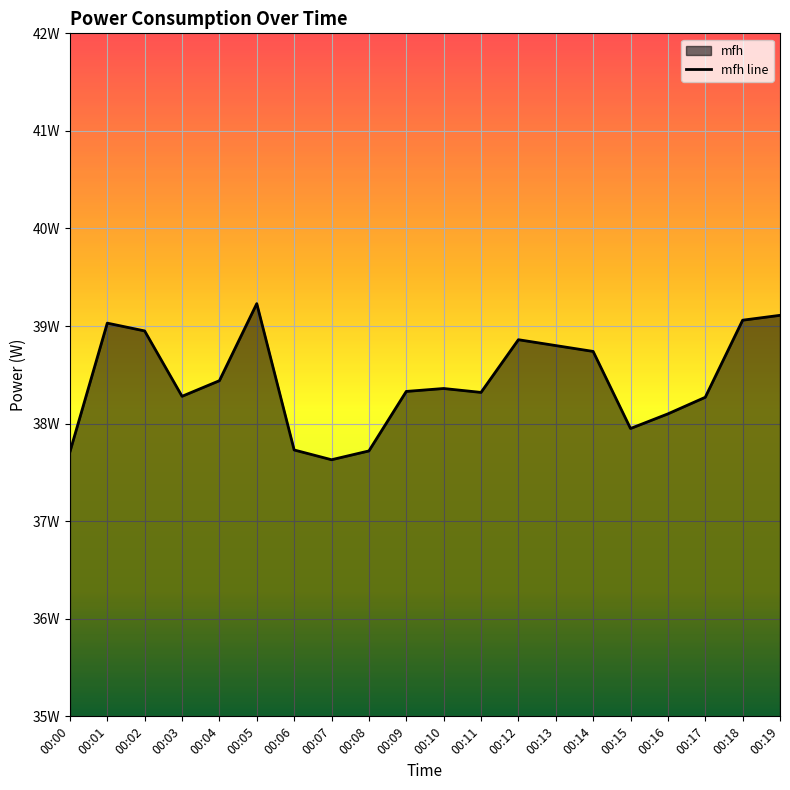

How many interior local peaks (higher than both neighbors) does the data have?

4